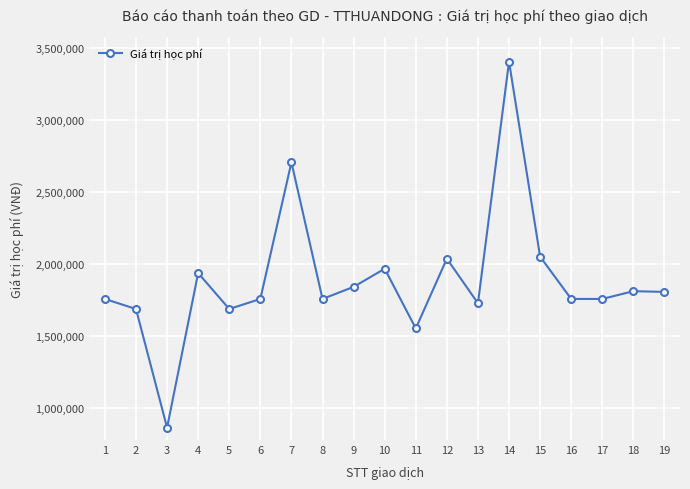

What is the change in value from 2 to 9?

+154000